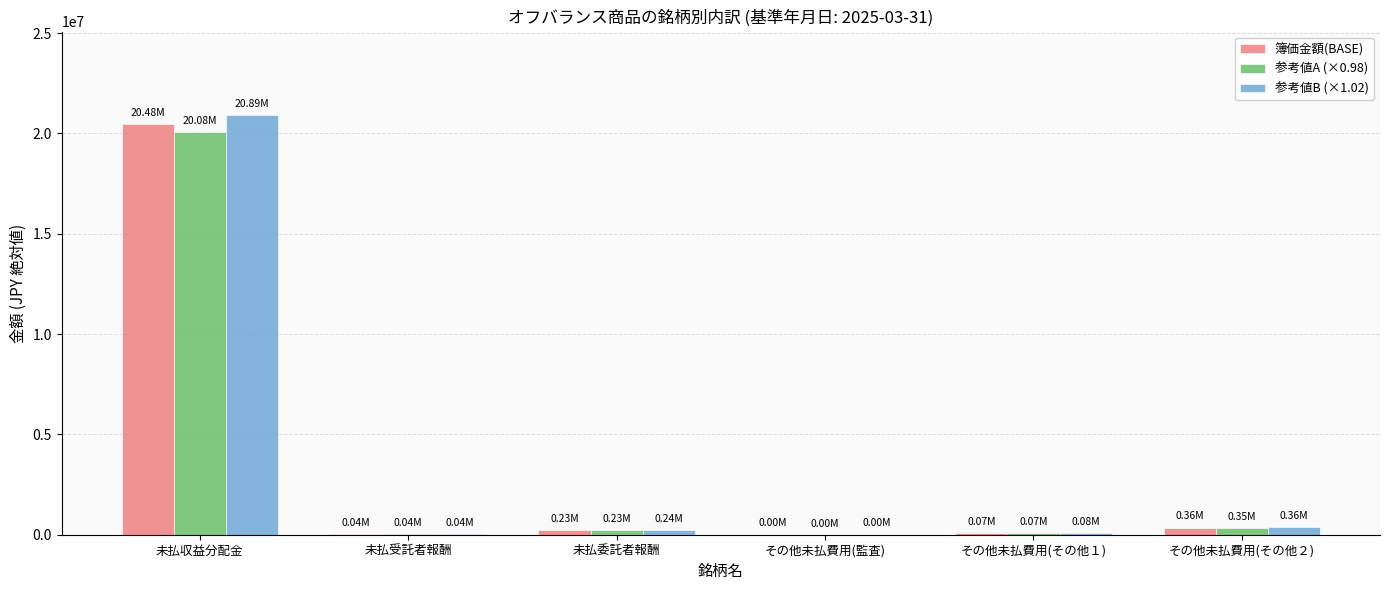

Which category has the highest value across all series?

未払収益分配金